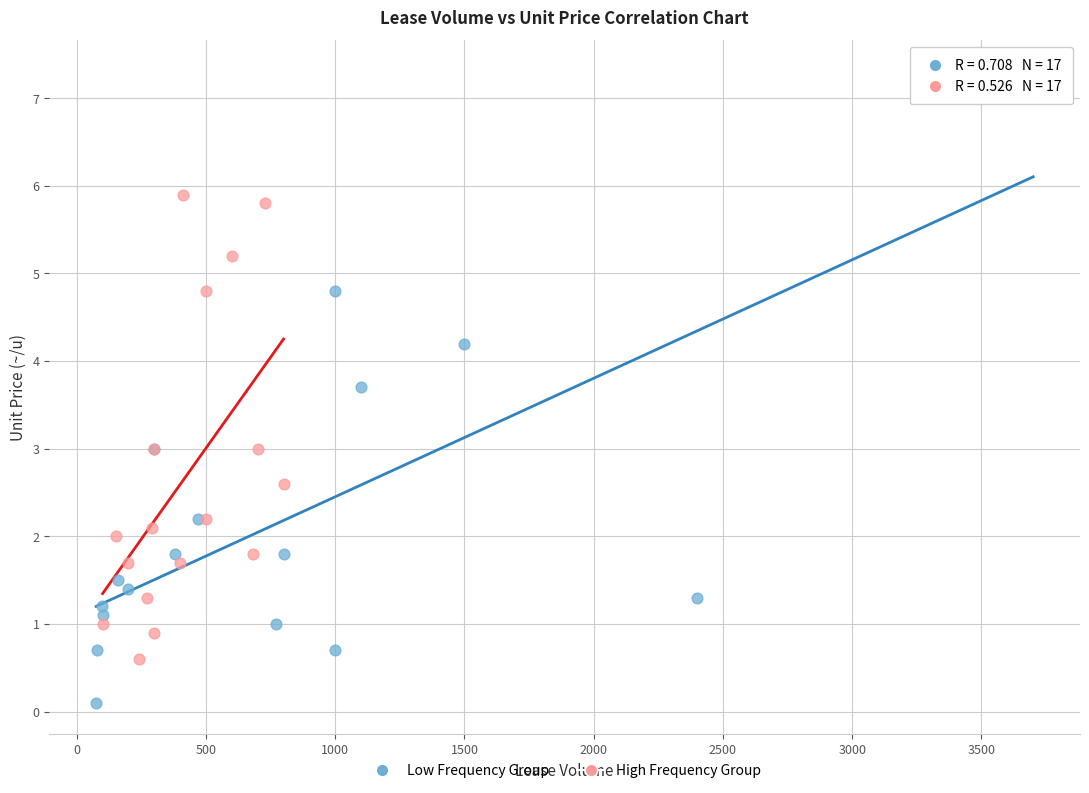

Which series reaches the maximum Y coordinate?

Low Frequency Group